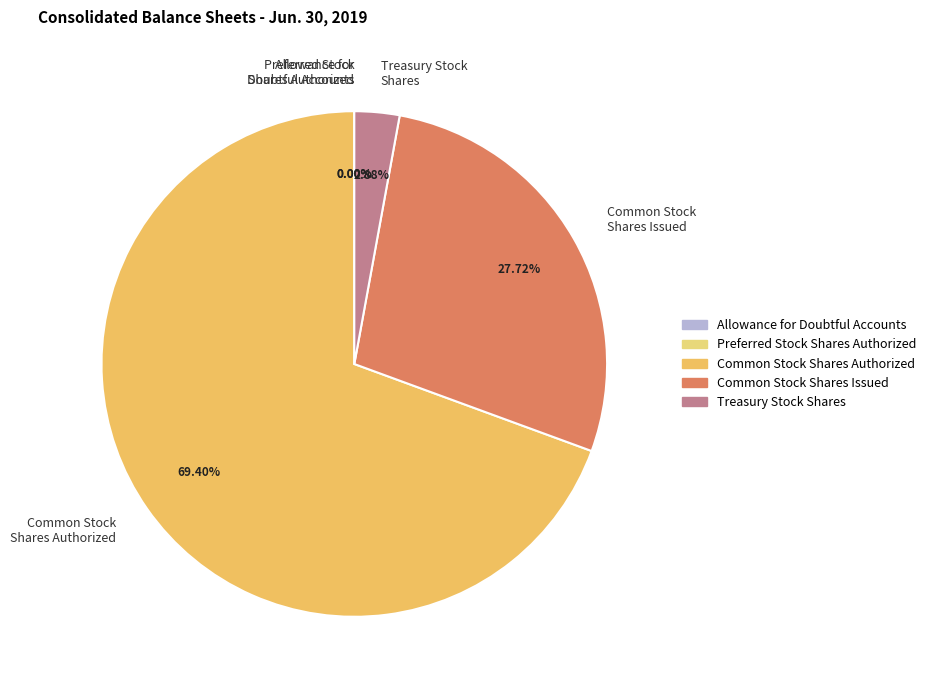

What is the ratio of the value at Common Stock Shares Issued to the value at Treasury Stock Shares?

9.6